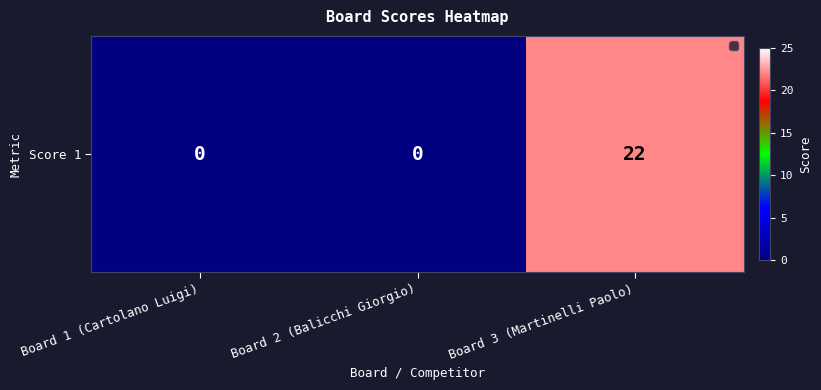

What is the change in value from Board 2 (Balicchi Giorgio) to Board 3 (Martinelli Paolo)?

+22